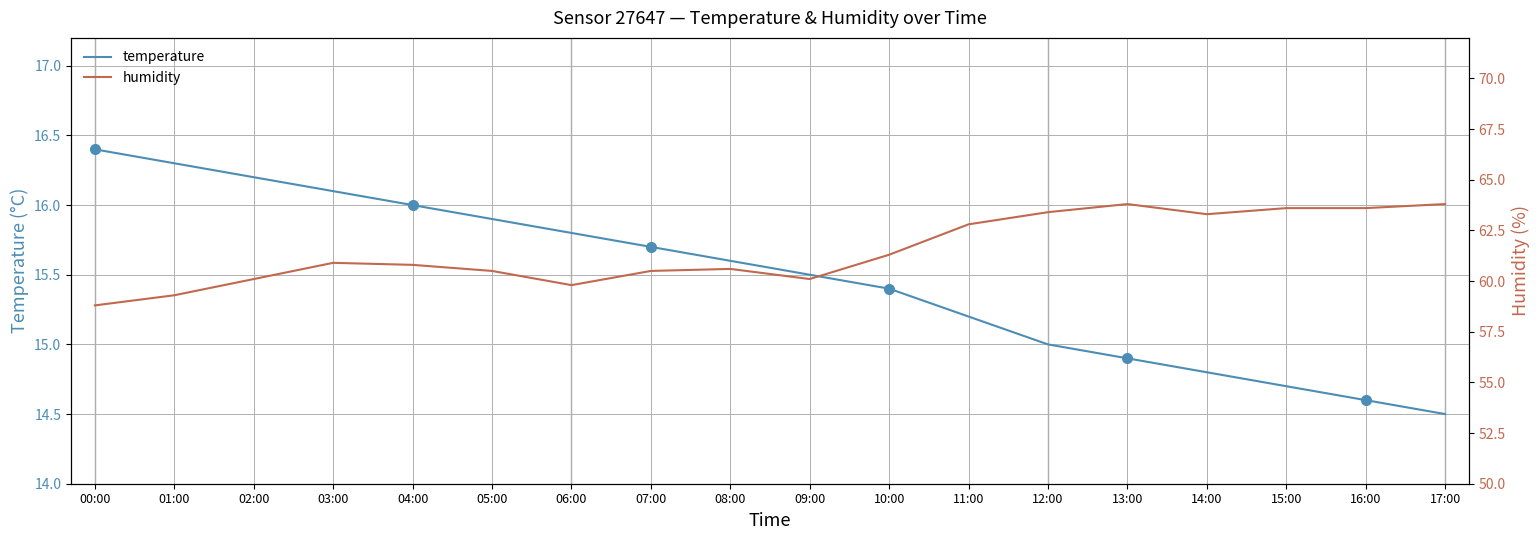

What is the smallest value displayed?

14.5